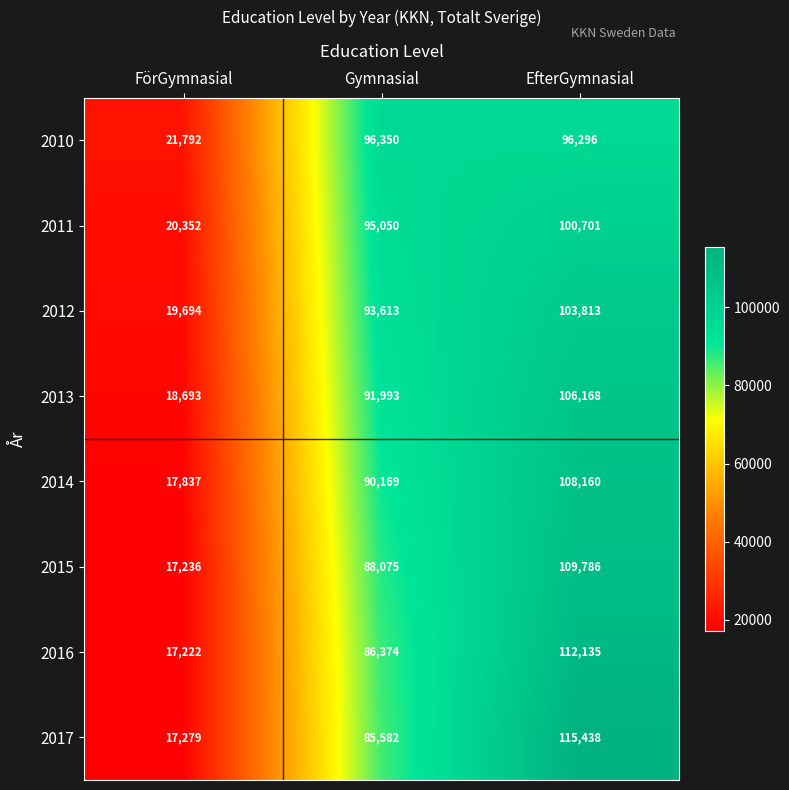

Reading left to right, transcribe all the data shown in this chart.

2010: FörGymnasial=21792	Gymnasial=96350	EfterGymnasial=96296
2011: FörGymnasial=20352	Gymnasial=95050	EfterGymnasial=100701
2012: FörGymnasial=19694	Gymnasial=93613	EfterGymnasial=103813
2013: FörGymnasial=18693	Gymnasial=91993	EfterGymnasial=106168
2014: FörGymnasial=17837	Gymnasial=90169	EfterGymnasial=108160
2015: FörGymnasial=17236	Gymnasial=88075	EfterGymnasial=109786
2016: FörGymnasial=17222	Gymnasial=86374	EfterGymnasial=112135
2017: FörGymnasial=17279	Gymnasial=85582	EfterGymnasial=115438